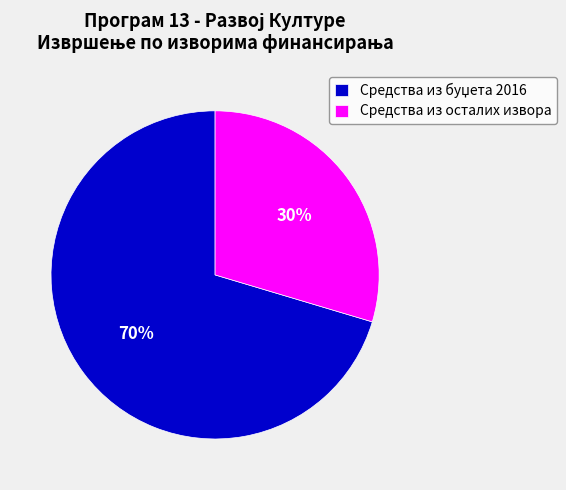

How many slices are in this pie chart?

2